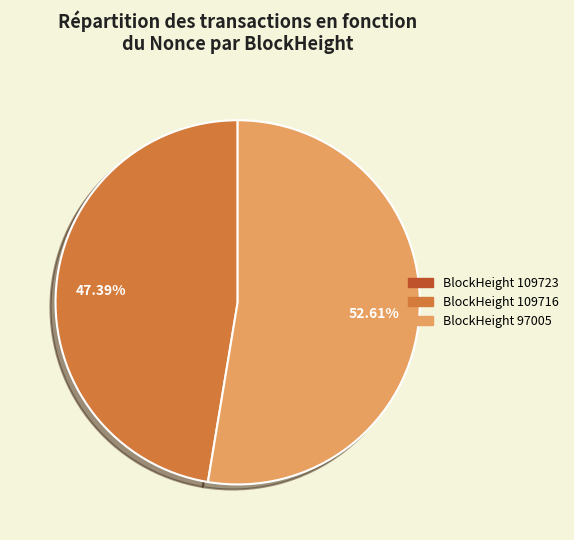

Does any single category account for the majority?

Yes